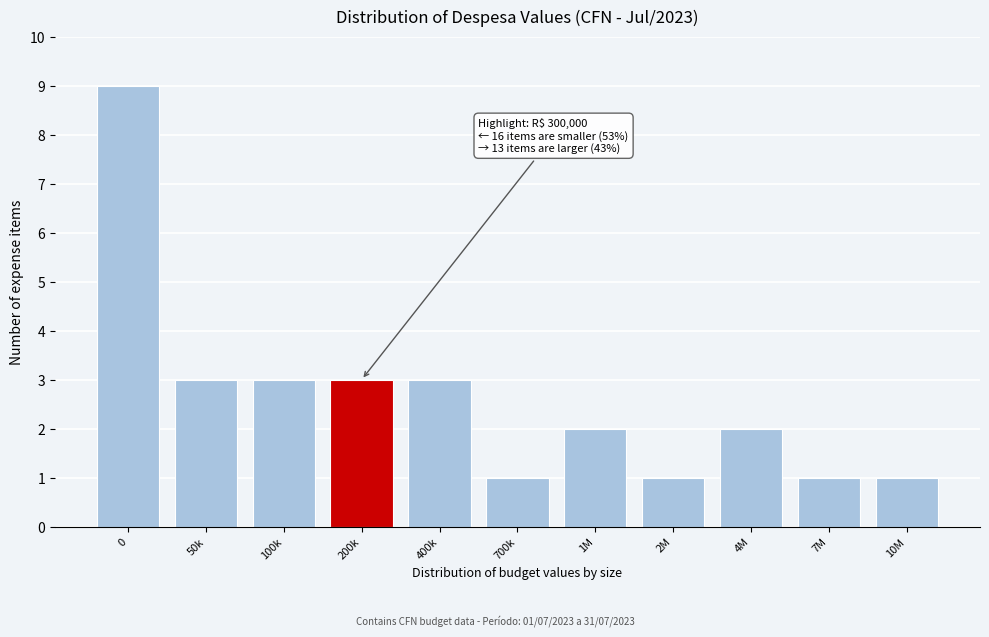

Reading right to left, what are all the values shown in this chart?

10M=1	7M=1	4M=2	2M=1	1M=2	700k=1	400k=3	200k=3	100k=3	50k=3	0=9